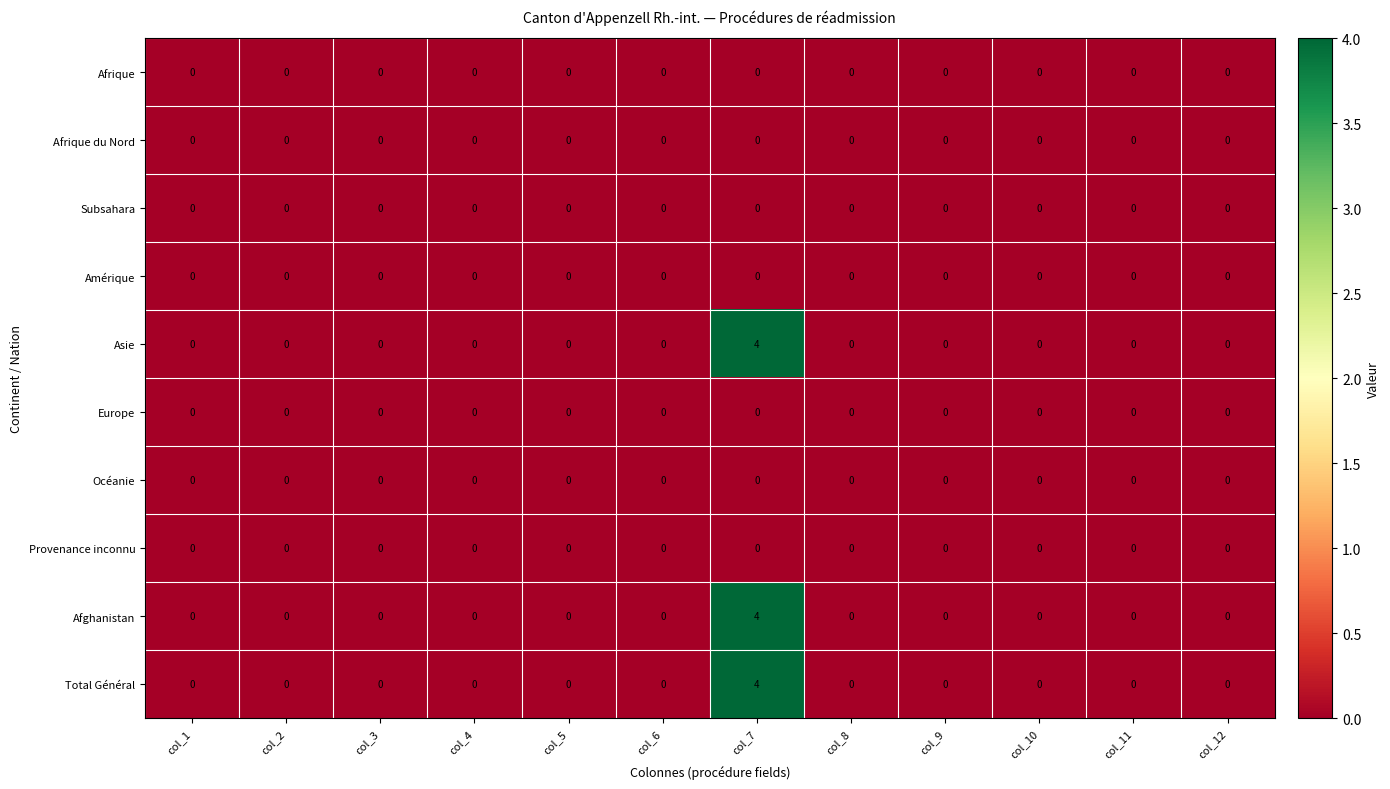

The Total Général series shows 2 at col_11. True or false?

False